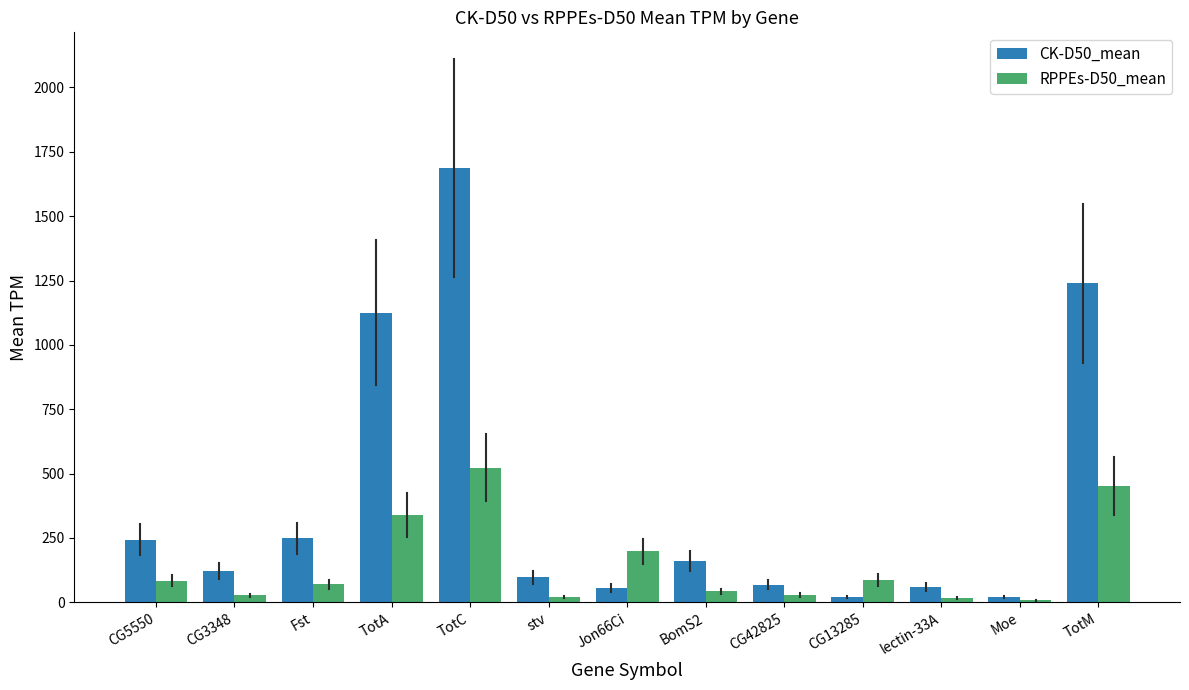

What is the value of the RPPEs-D50_mean bar at the 9th from the left?

29.2